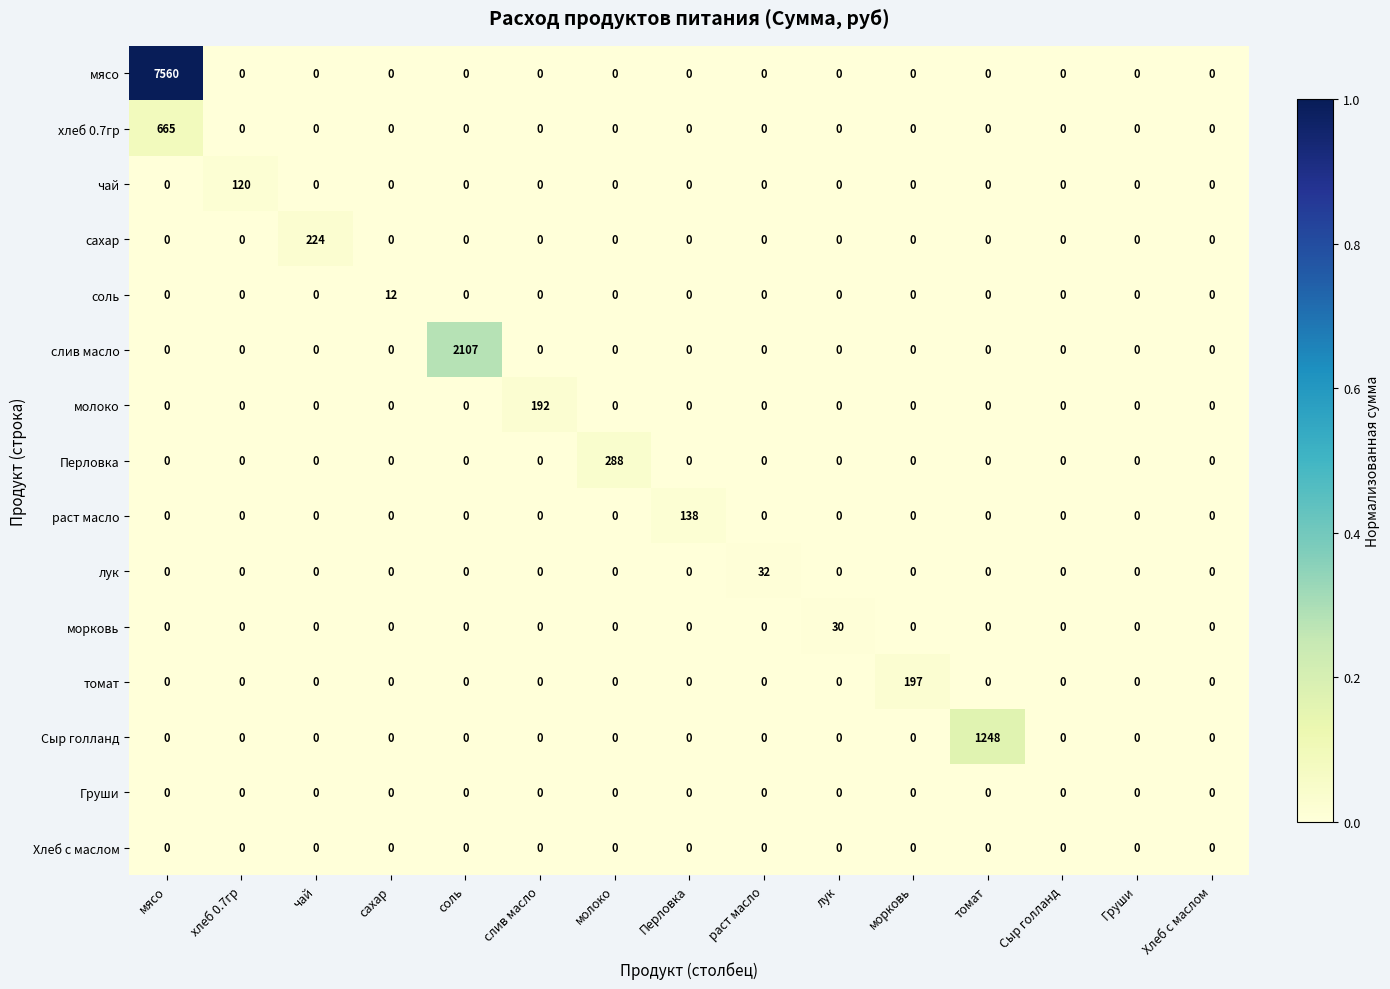

At which label does лук reach its peak?

раст масло